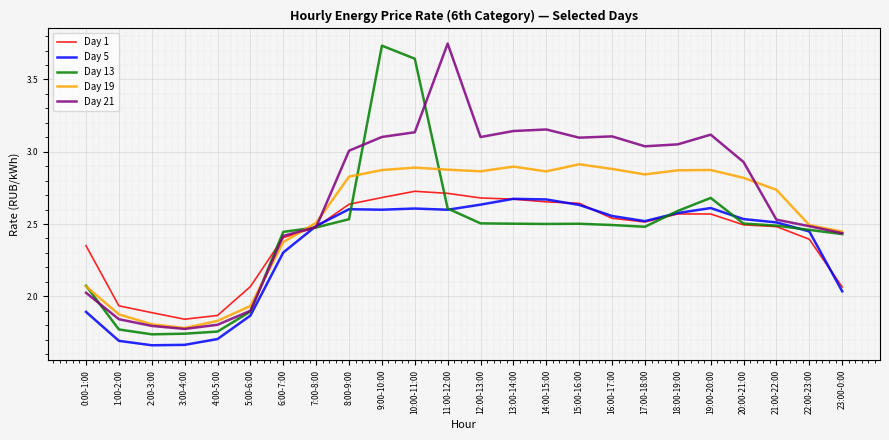

True or false: Day 5 has a value of 2.6 at 18:00-19:00.

True